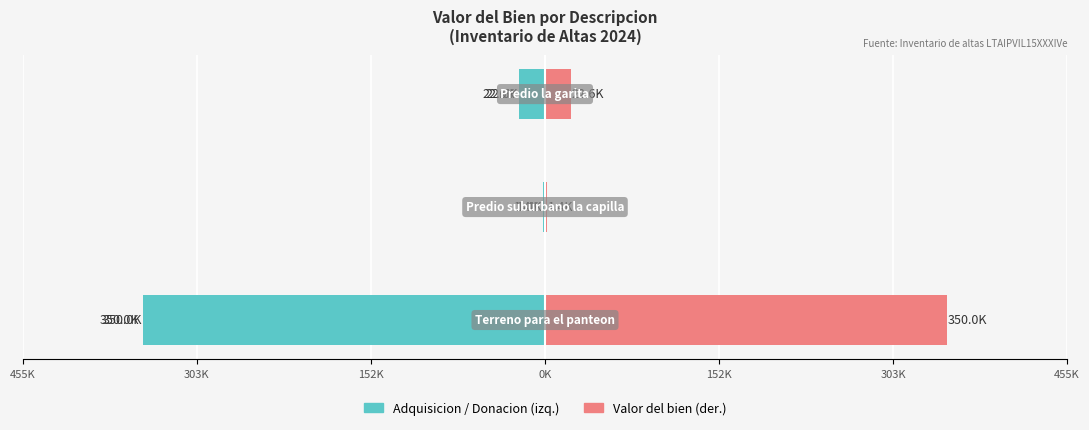

Rank the series by their average value, from highest to lowest.

Valor (mitad derecha), Causa: adquisicion/donacion